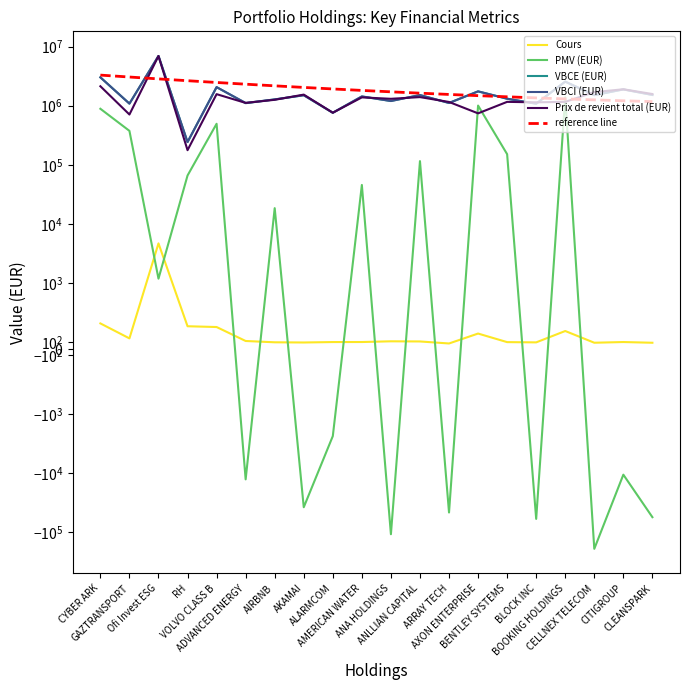

Between ALARMCOM and ANA HOLDINGS, which series saw the biggest shift?

Prix de revient total (EUR)